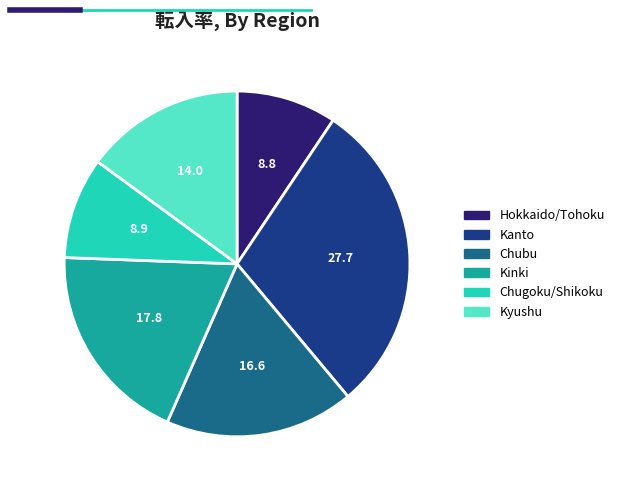

Does any single category account for the majority?

No